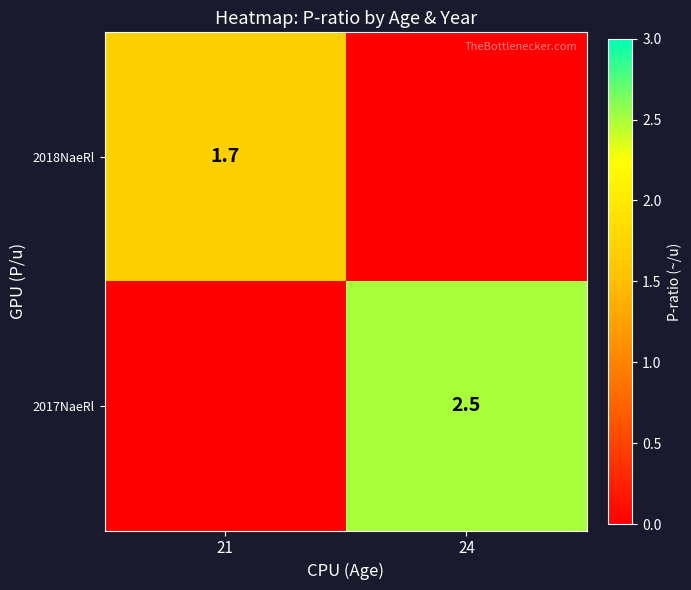

Which has a higher value, 21 or 24?

21